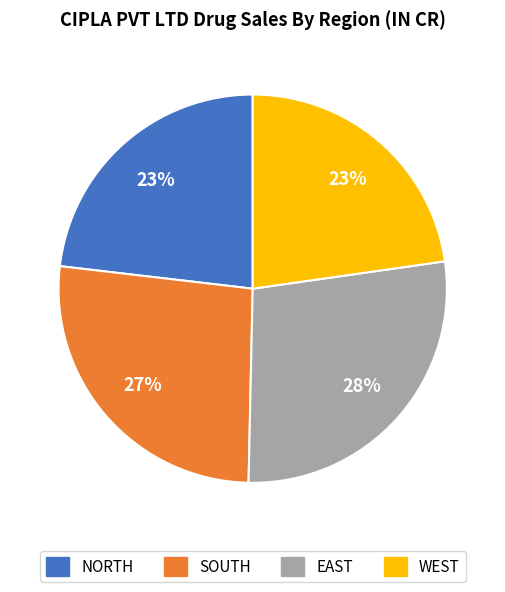

To the nearest percent, what is the difference between the largest and smallest slice percentages?

5%